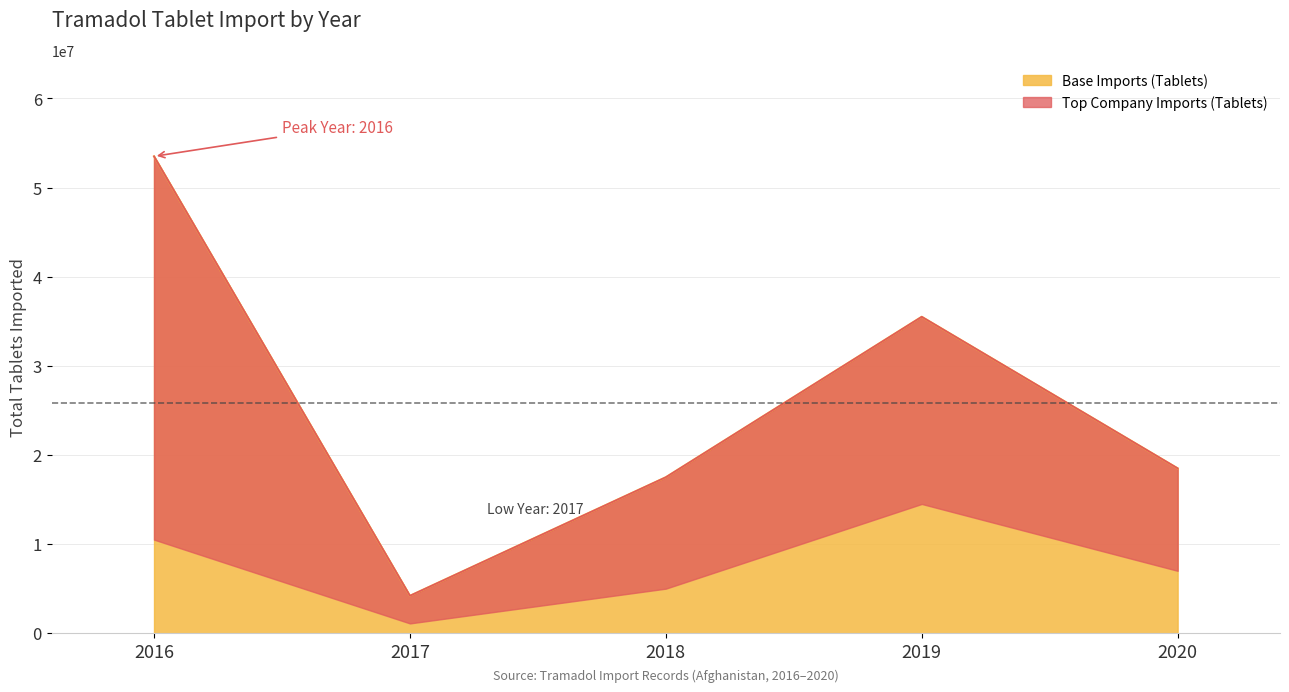

What is the greatest value displayed?

53500000